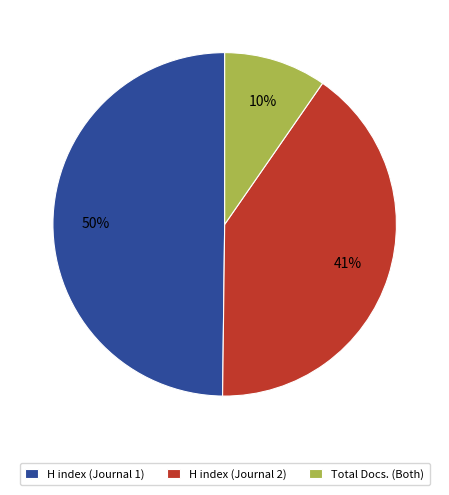

Does Total Docs. (Both) represent more than half of the total?

No